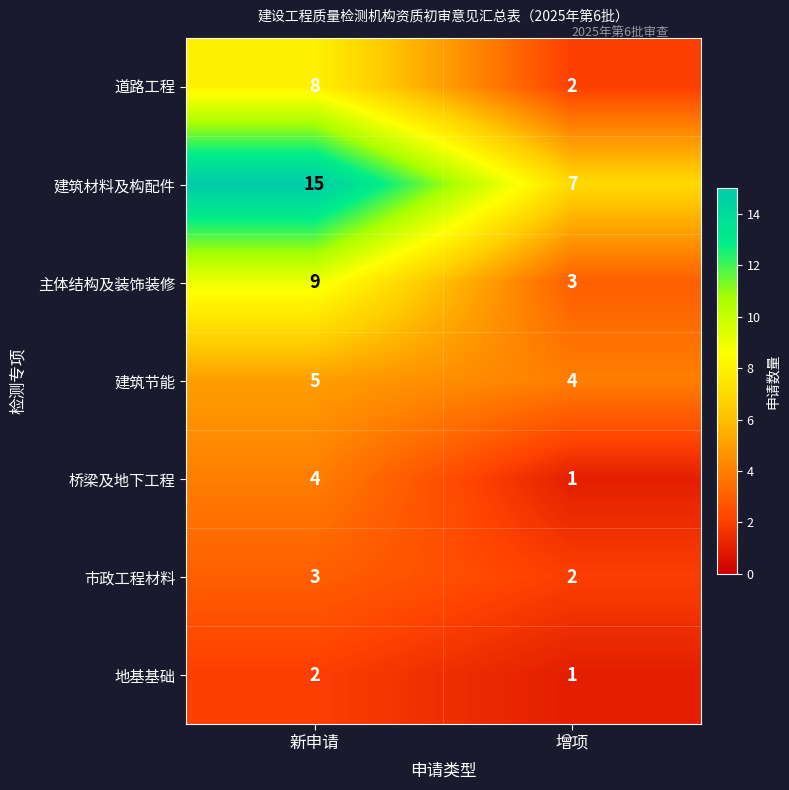

What is the greatest value displayed?

15